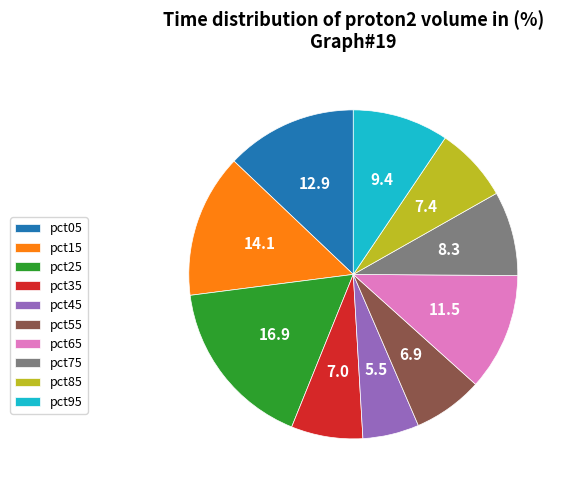

Which slice is the smallest?

pct45